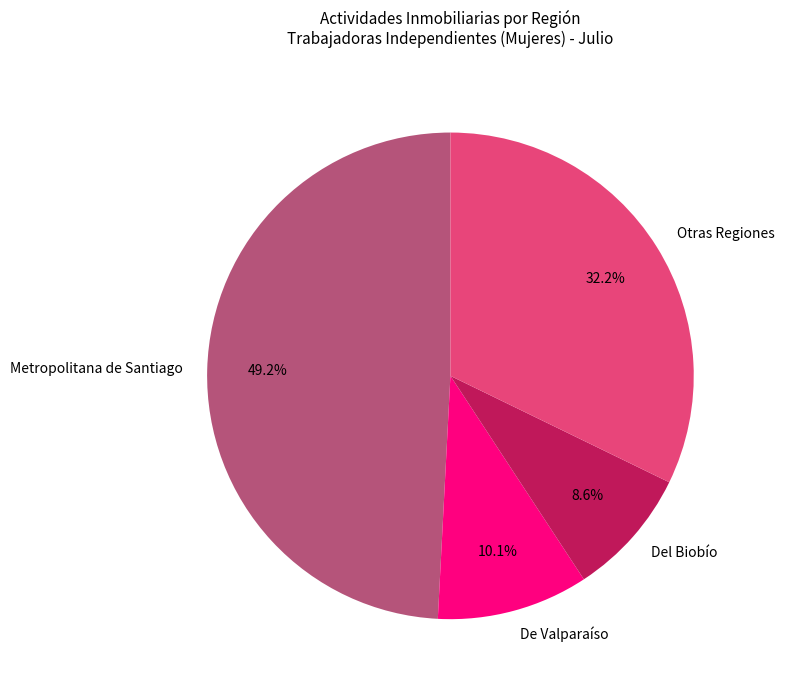

Does any single category account for the majority?

No